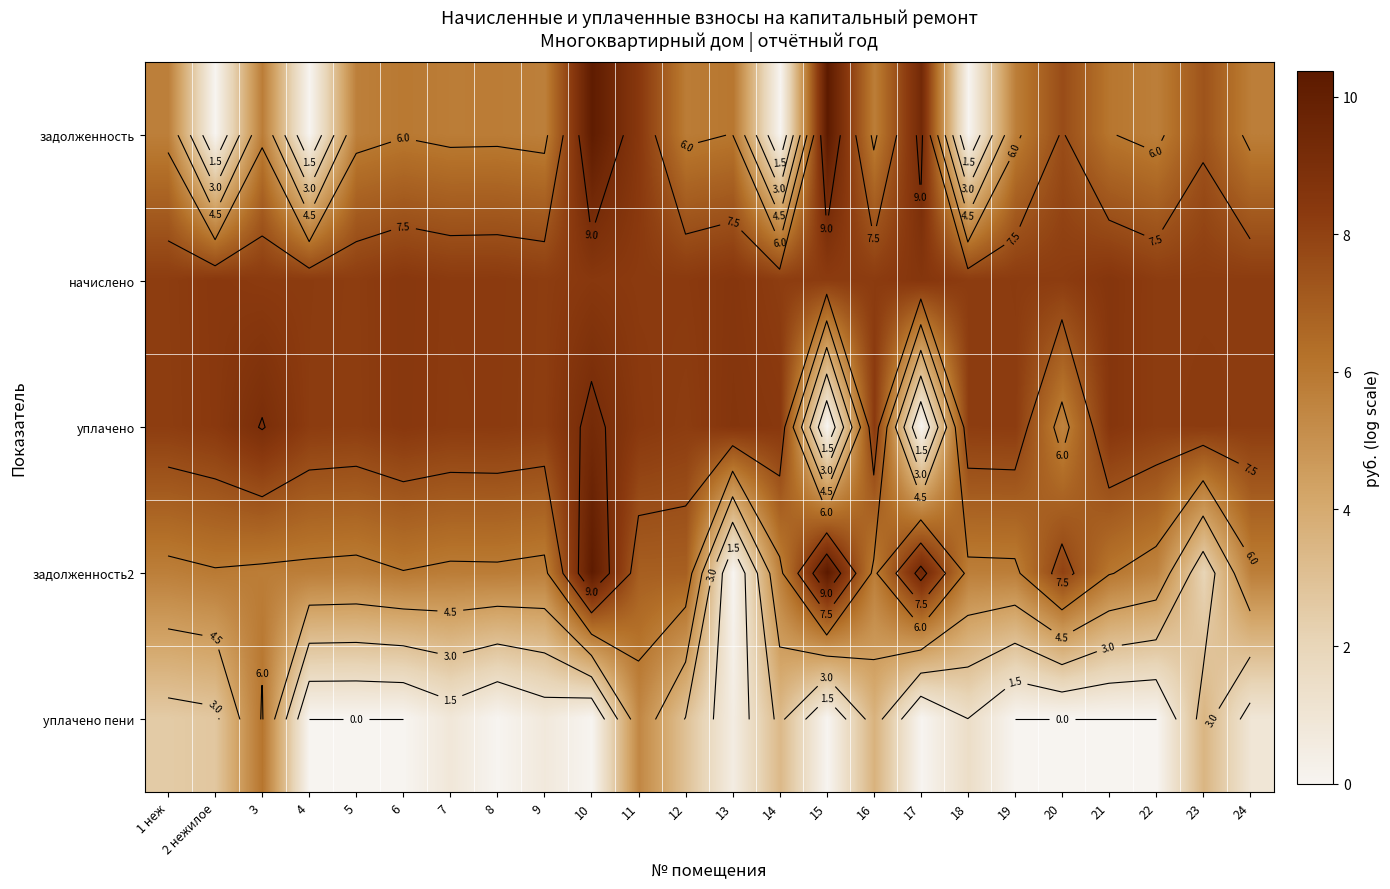

Is the value of начислено at 16 greater than the value of уплачено пени at 5?

Yes